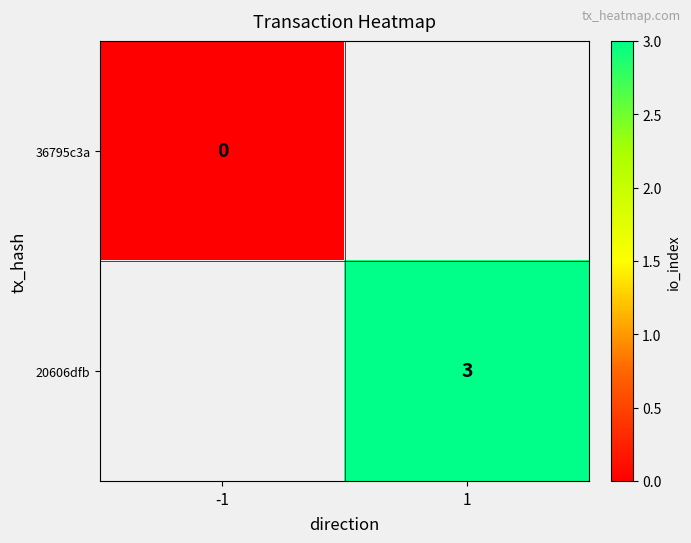

At which label does 20606dfb reach its peak?

-1